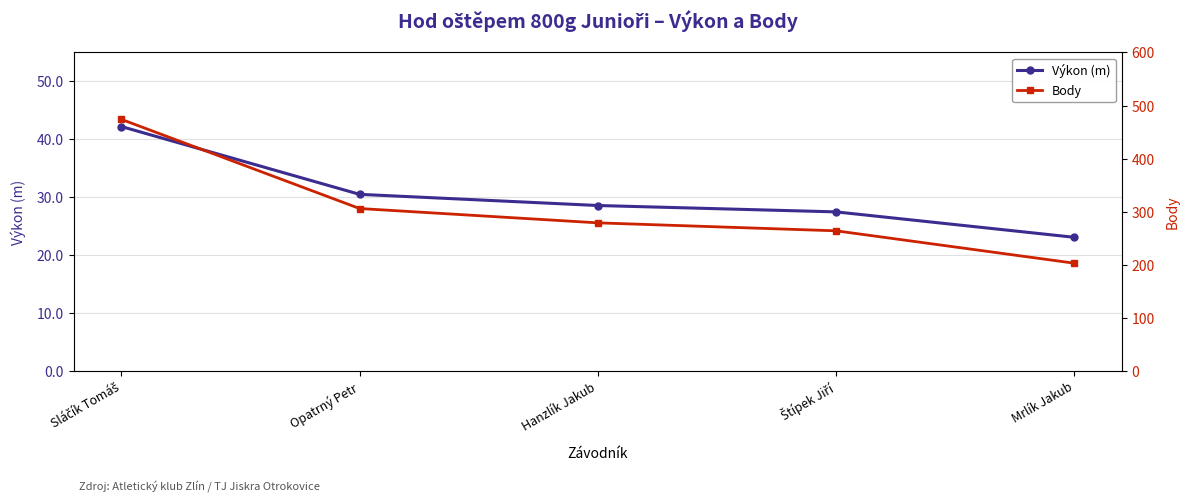

What position from the left is Mrlík Jakub?

5